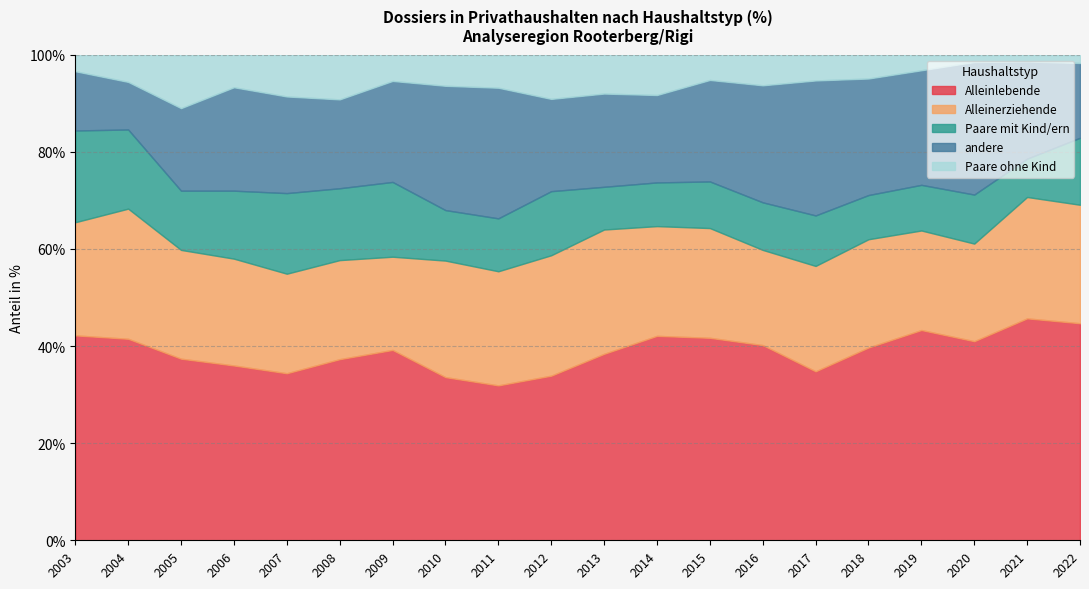

Reading left to right, list all the values displayed in this chart.

Alleinlebende: 2003=42.2	2004=41.5	2005=37.4	2006=36.0	2007=34.4	2008=37.3	2009=39.2	2010=33.6	2011=31.9	2012=33.9	2013=38.4	2014=42.1	2015=41.7	2016=40.2	2017=34.8	2018=39.7	2019=43.3	2020=41.0	2021=45.7	2022=44.7
Alleinerziehende: 2003=23.3	2004=26.8	2005=22.4	2006=22.0	2007=20.5	2008=20.4	2009=19.2	2010=24.0	2011=23.5	2012=24.8	2013=25.6	2014=22.6	2015=22.6	2016=19.6	2017=21.7	2018=22.3	2019=20.5	2020=20.1	2021=25.0	2022=24.4
Paare mit Kind/ern: 2003=18.9	2004=16.3	2005=12.2	2006=14.0	2007=16.6	2008=14.8	2009=15.4	2010=10.4	2011=10.9	2012=13.2	2013=8.8	2014=9.0	2015=9.6	2016=9.8	2017=10.4	2018=9.1	2019=9.4	2020=10.1	2021=7.9	2022=13.8
andere: 2003=12.2	2004=9.8	2005=17.0	2006=21.3	2007=19.9	2008=18.3	2009=20.8	2010=25.6	2011=26.9	2012=19.0	2013=19.2	2014=18.0	2015=20.9	2016=24.1	2017=27.8	2018=24.0	2019=23.6	2020=27.3	2021=20.0	2022=15.4
Paare ohne Kind: 2003=3.3	2004=5.7	2005=10.9	2006=6.7	2007=8.6	2008=9.2	2009=5.4	2010=6.4	2011=6.7	2012=9.1	2013=8.0	2014=8.3	2015=5.2	2016=6.3	2017=5.2	2018=5.0	2019=3.1	2020=1.4	2021=1.4	2022=1.6